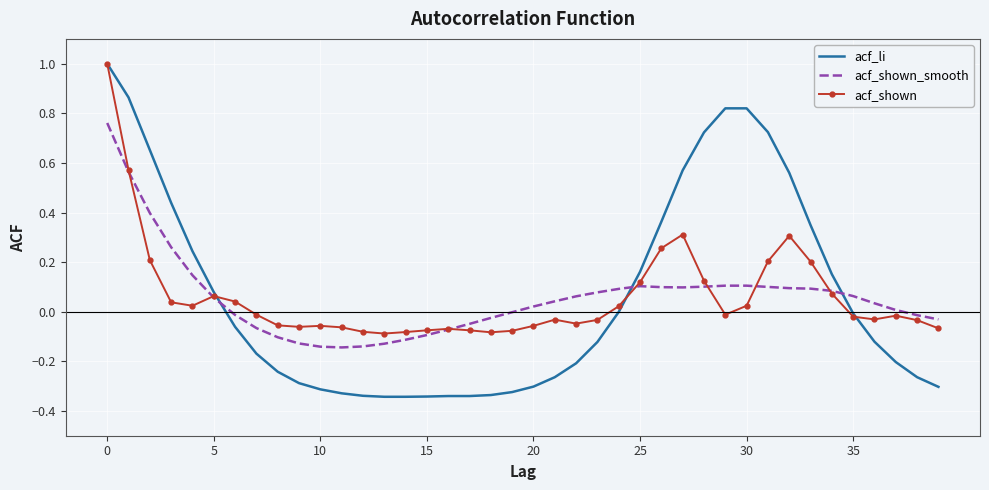

What is the highest value of the acf_shown series?

1.0